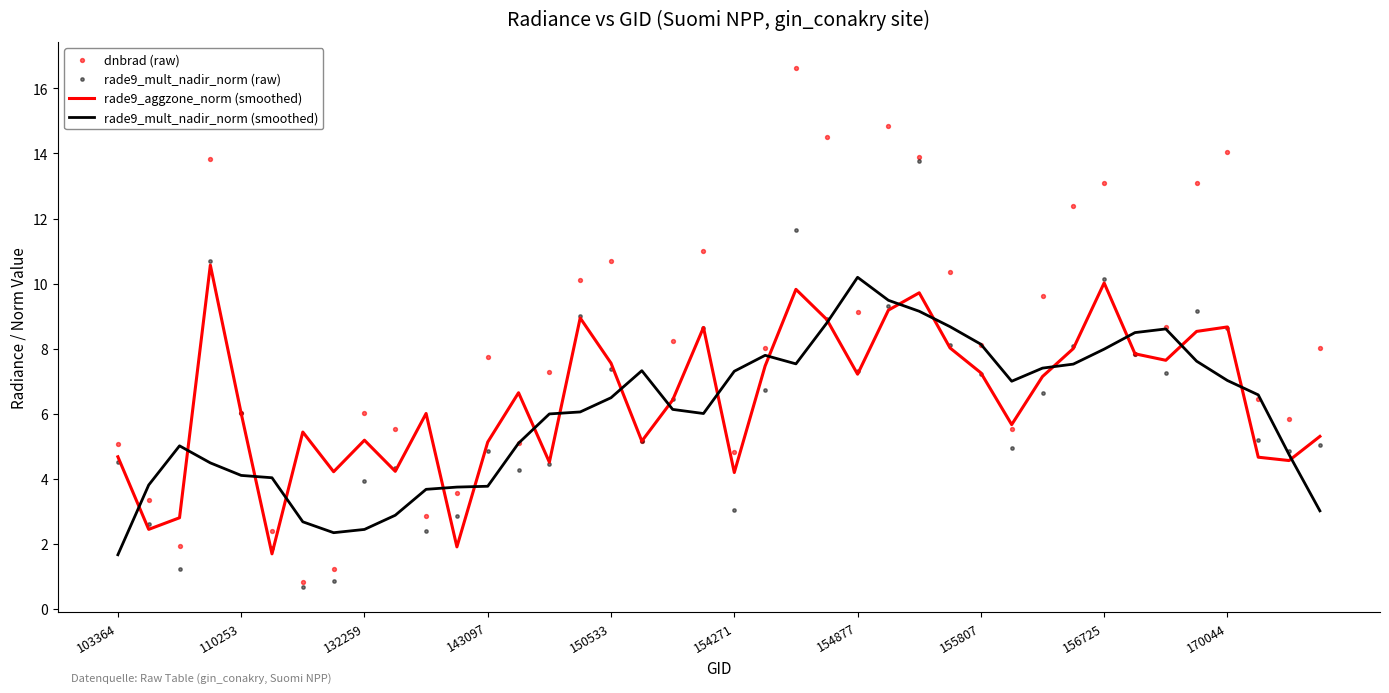

Which series has the largest total across all categories?

dnbrad (raw)